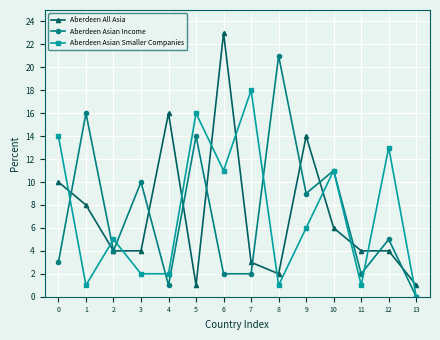

What is the value of the Aberdeen Asian Smaller Companies point at the 4th from the left?

2